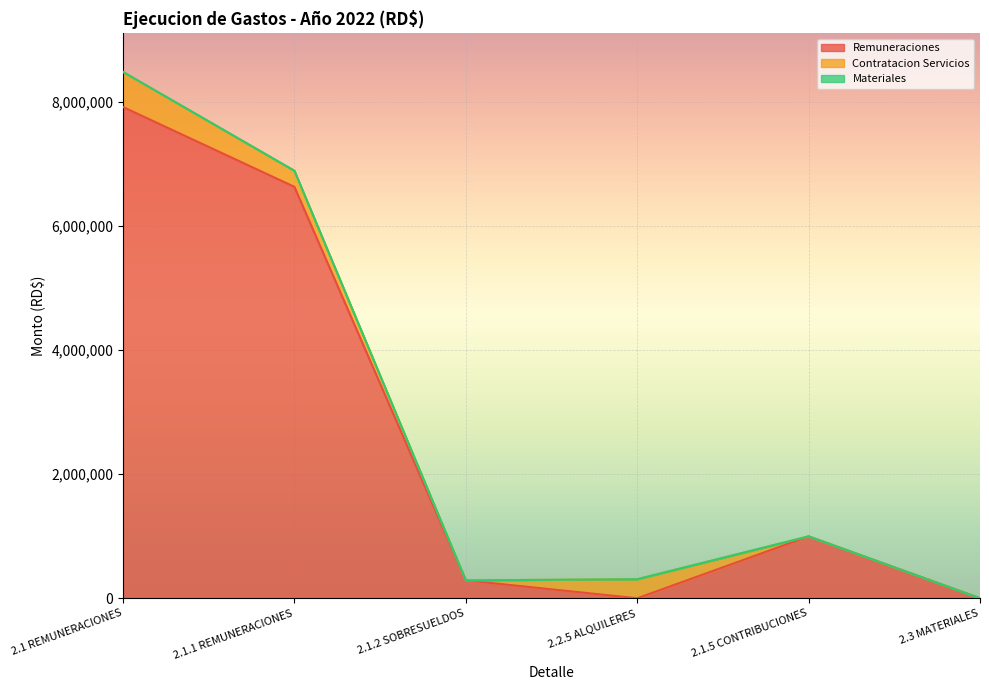

The value of Remuneraciones at 2.1.5 CONTRIBUCIONES is 997613.7. True or false?

True